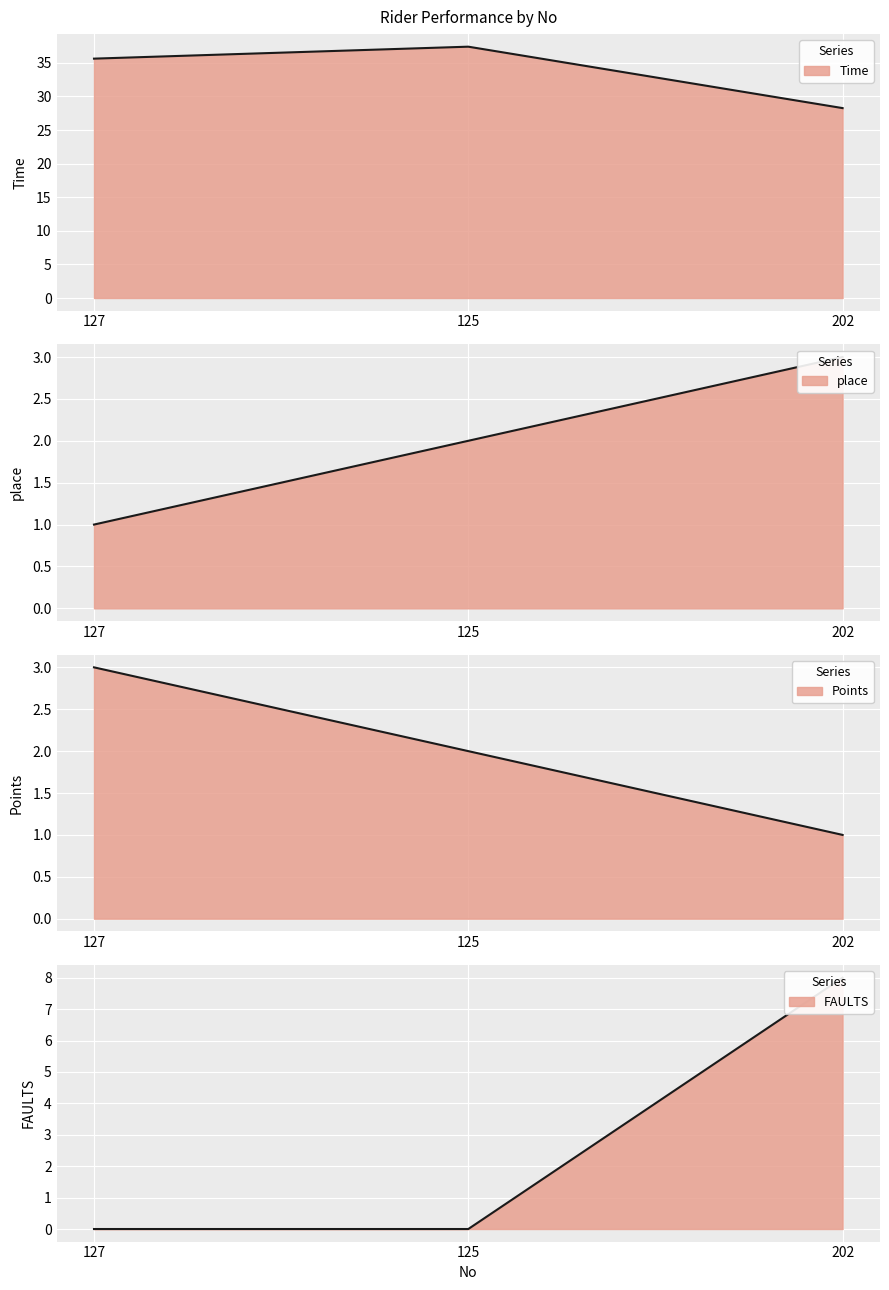

Count the number of data series in this chart.

4